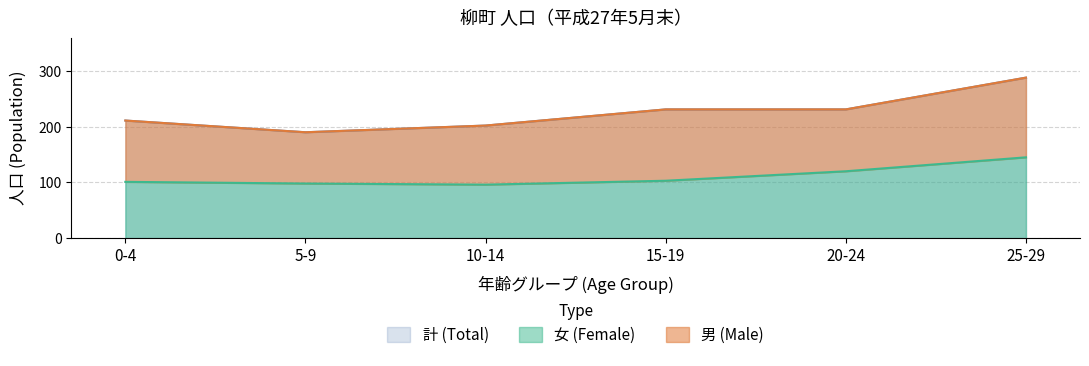

True or false: 計 (Total) and 男 (Male) intersect in this chart.

False